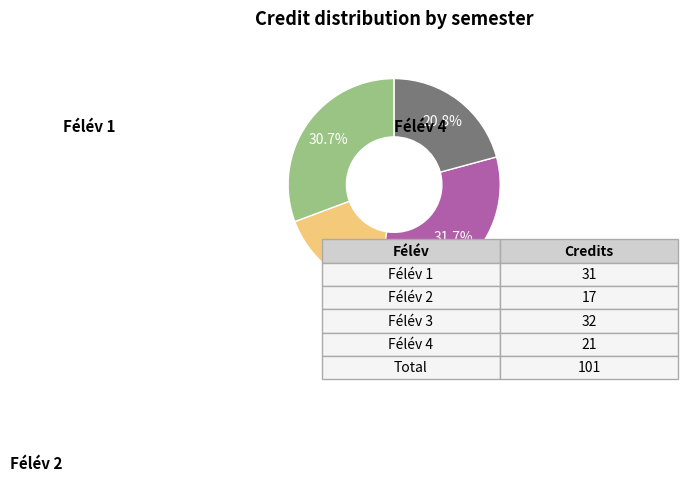

How much of the chart is everything except Félév 2?

83.2%